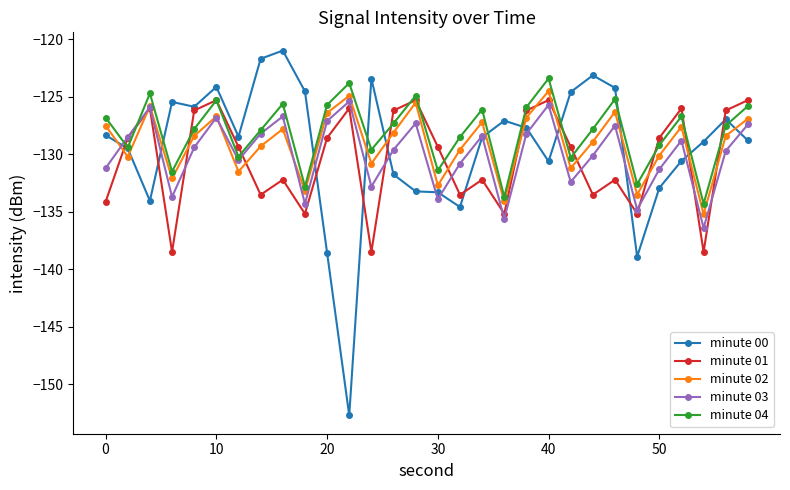

Which series has the widest spread of values?

minute 00